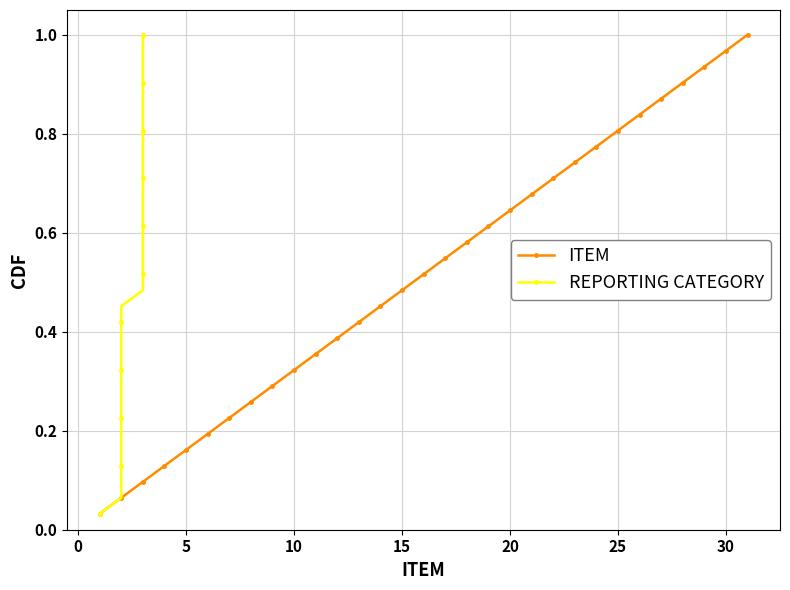

The ITEM series shows 0.0 at 5. True or false?

False